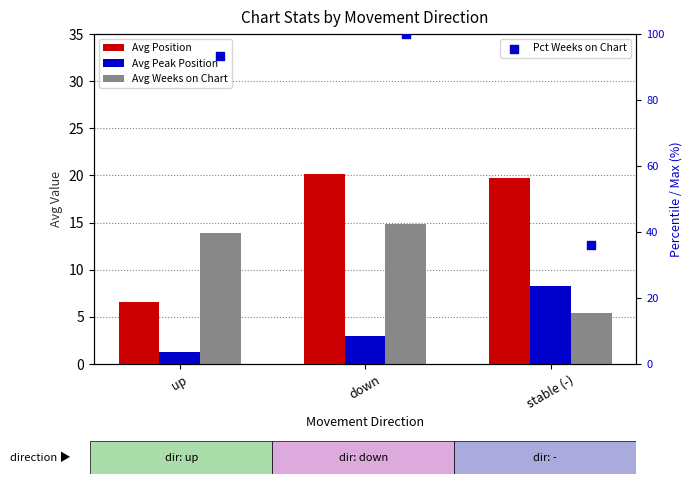

Which series reaches the minimum Y coordinate?

Avg Peak Position